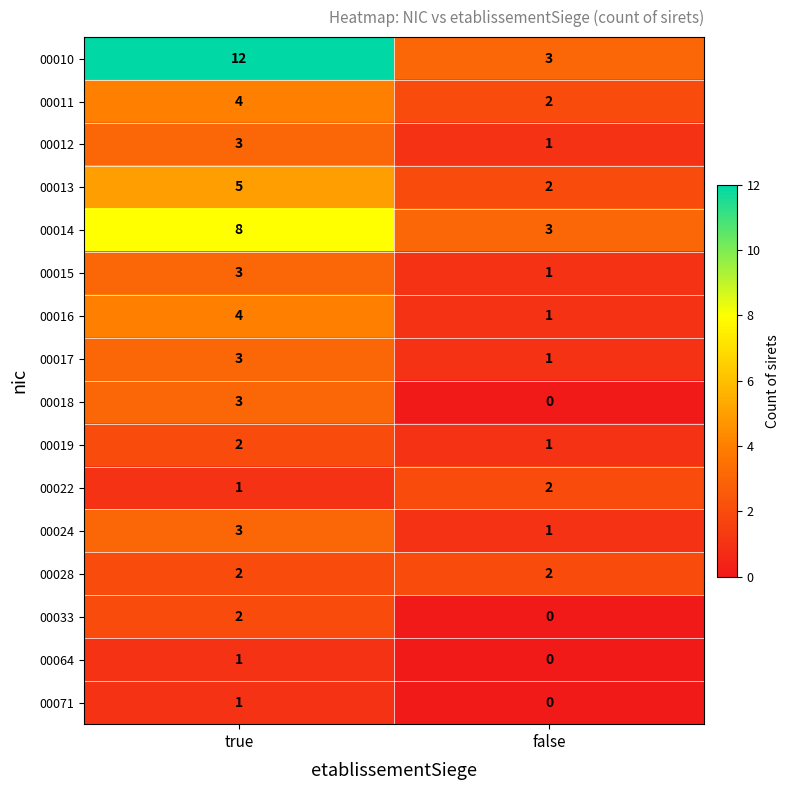

What is the spread (max minus min) of values at false?

3